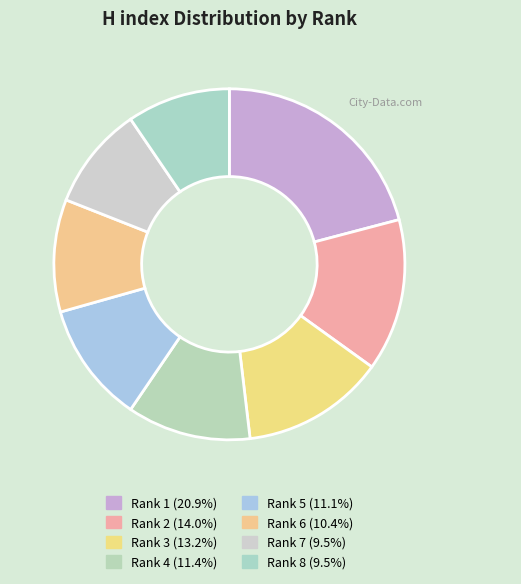

Between Rank 3 and Rank 1, which is larger?

Rank 1